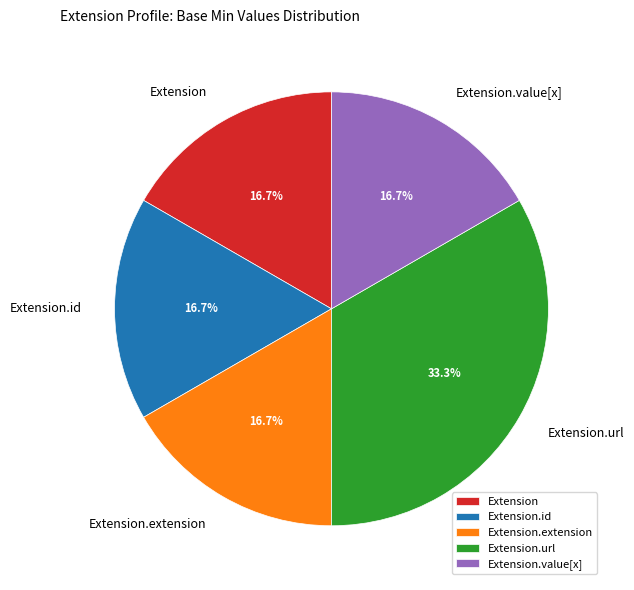

Which category has the biggest portion of the pie?

Extension.url